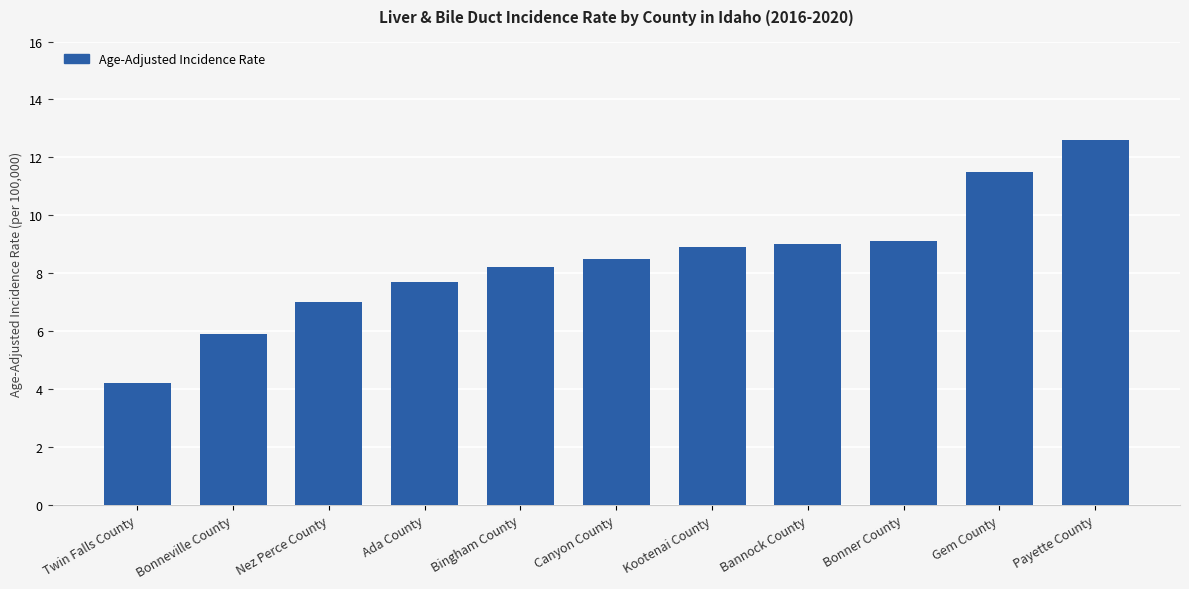

The value at Canyon County is 5.4. True or false?

False